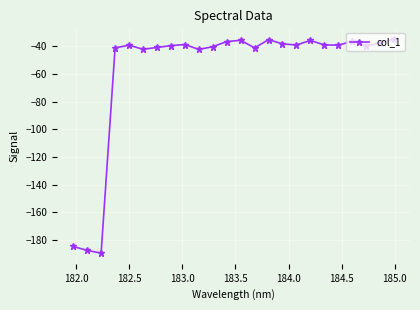

What is the greatest value displayed?

-34.7